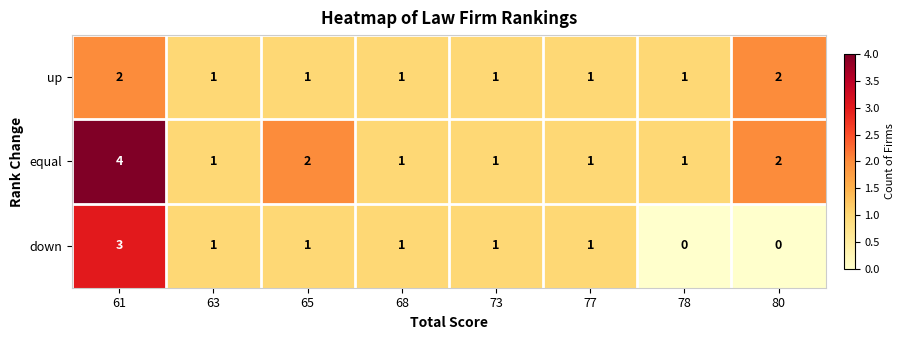

Count the up values in the range 1 to 2.

8